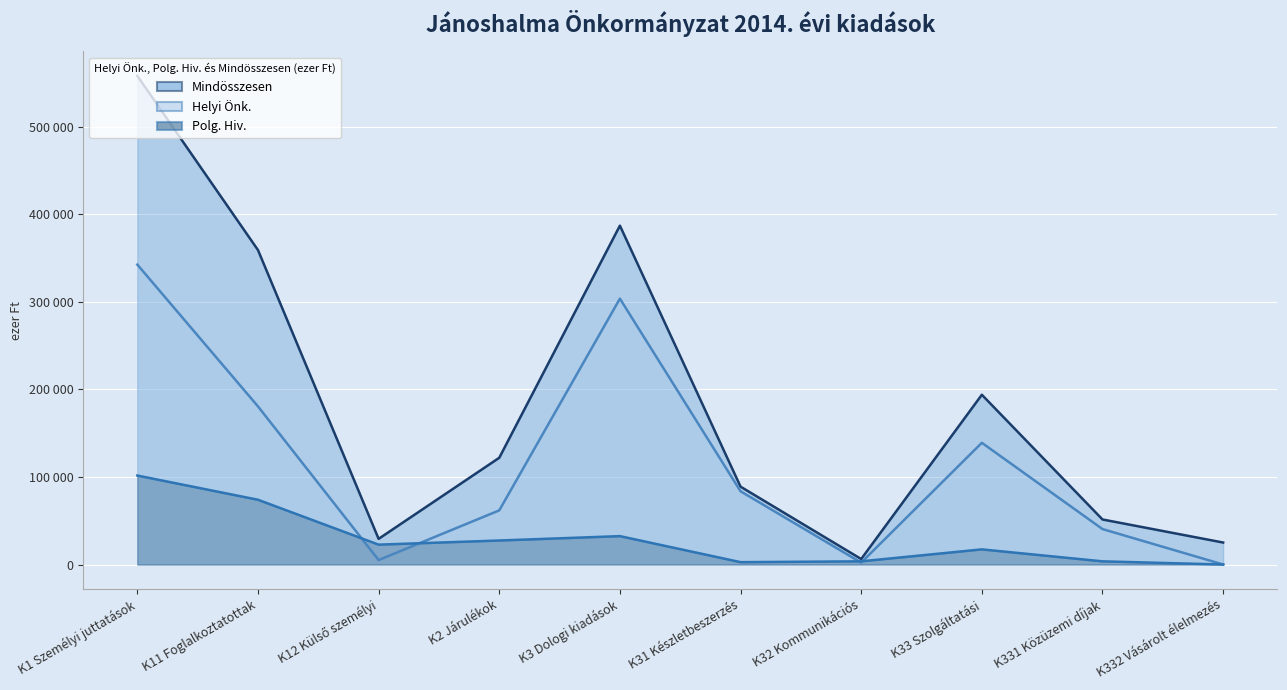

True or false: Mindösszesen has a value of 29318 at K12 Külső személyi.

True